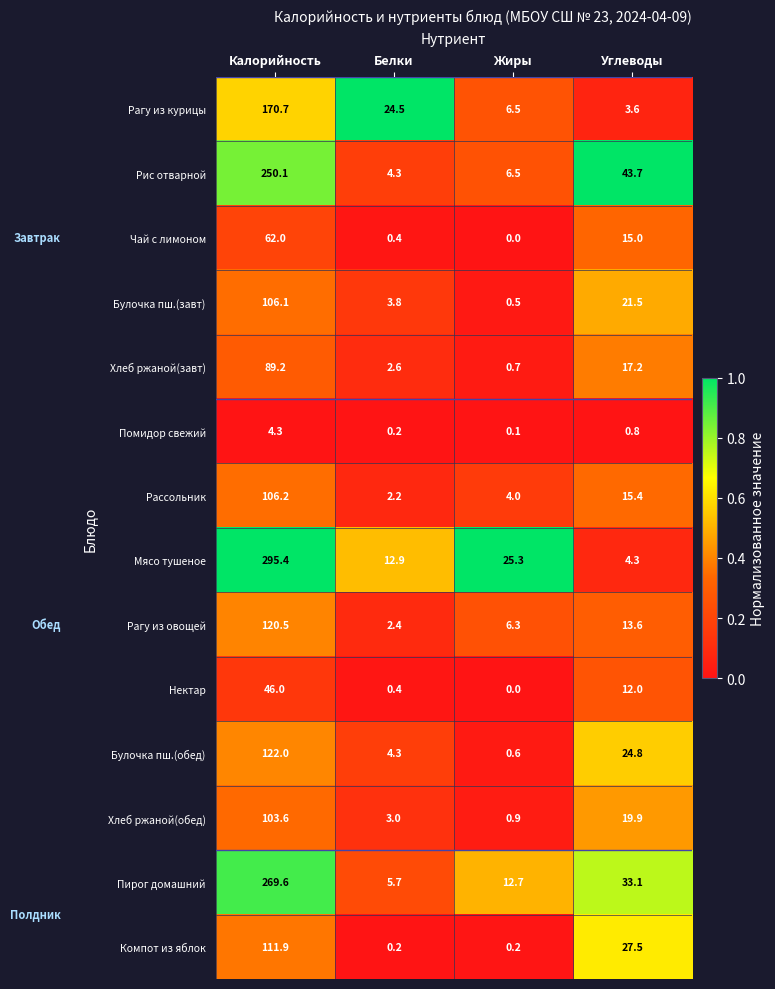

Is it true that Мясо тушеное equals 5.1 at Белки?

False